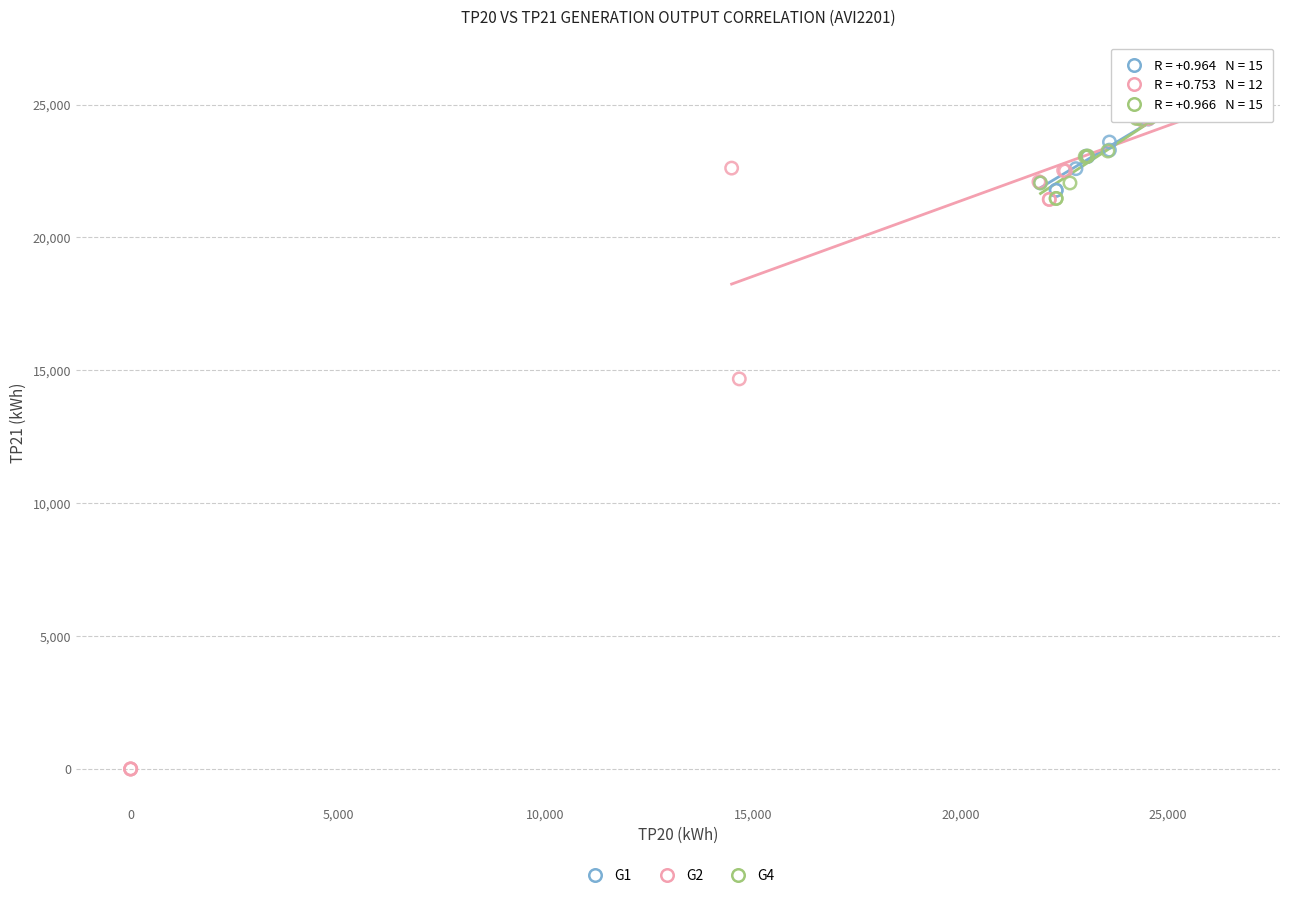

Which series has the widest spread of Y values?

G2